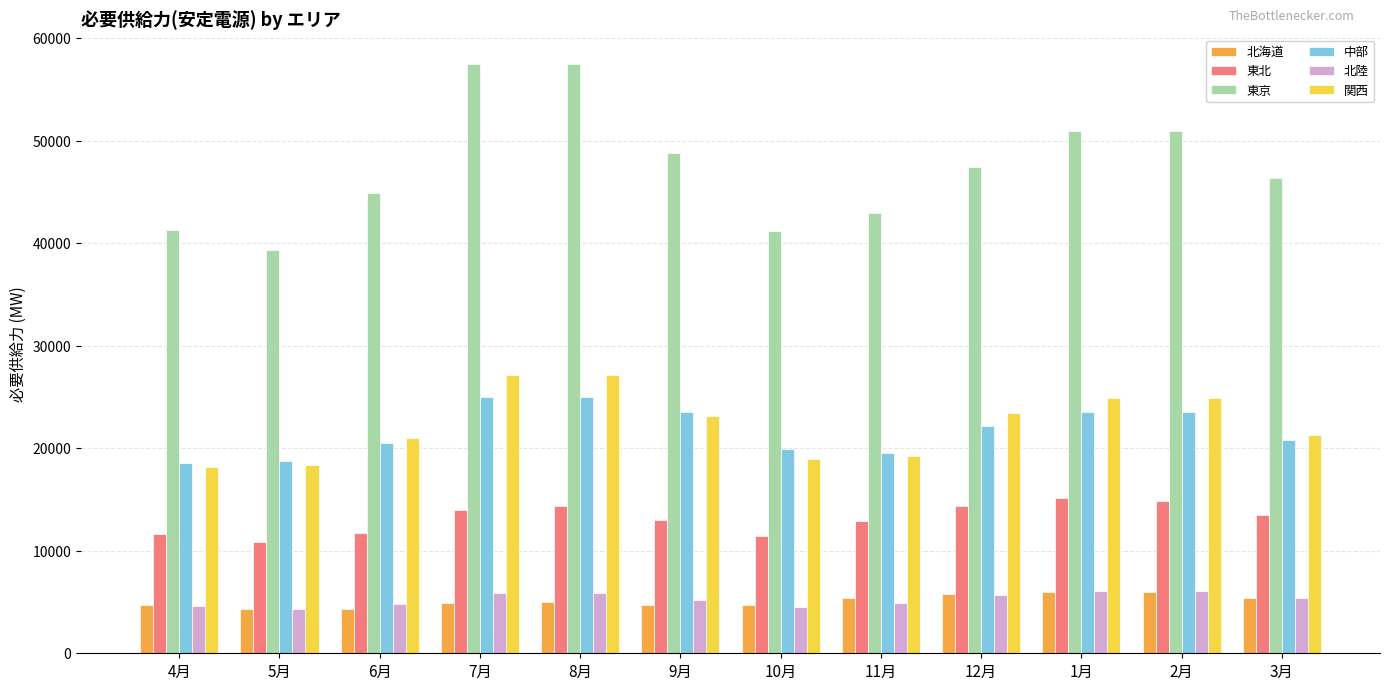

What is the smallest value displayed?

4274.7